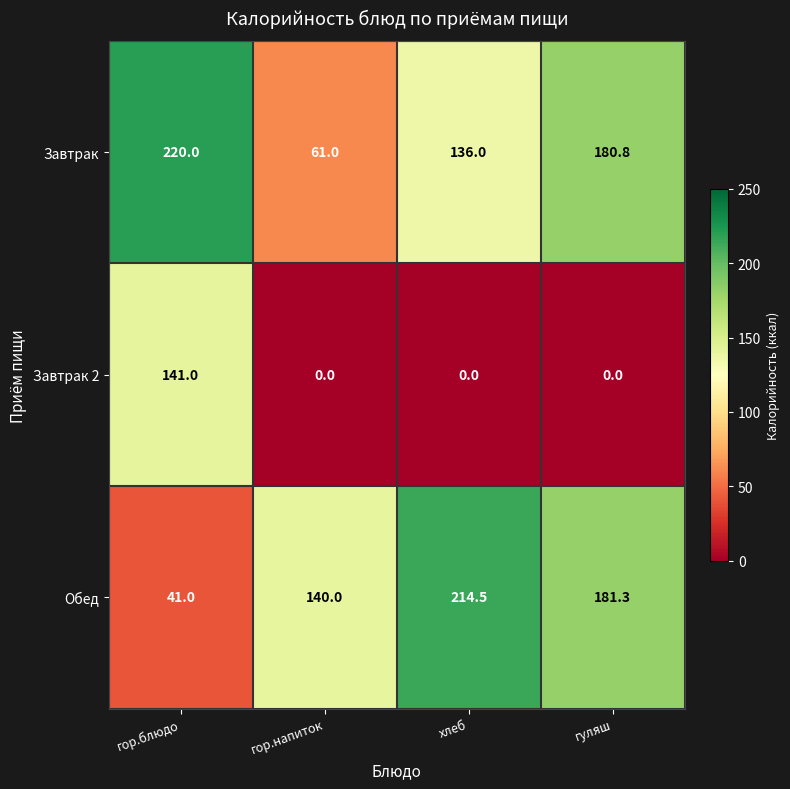

Which series has the widest spread of values?

Обед